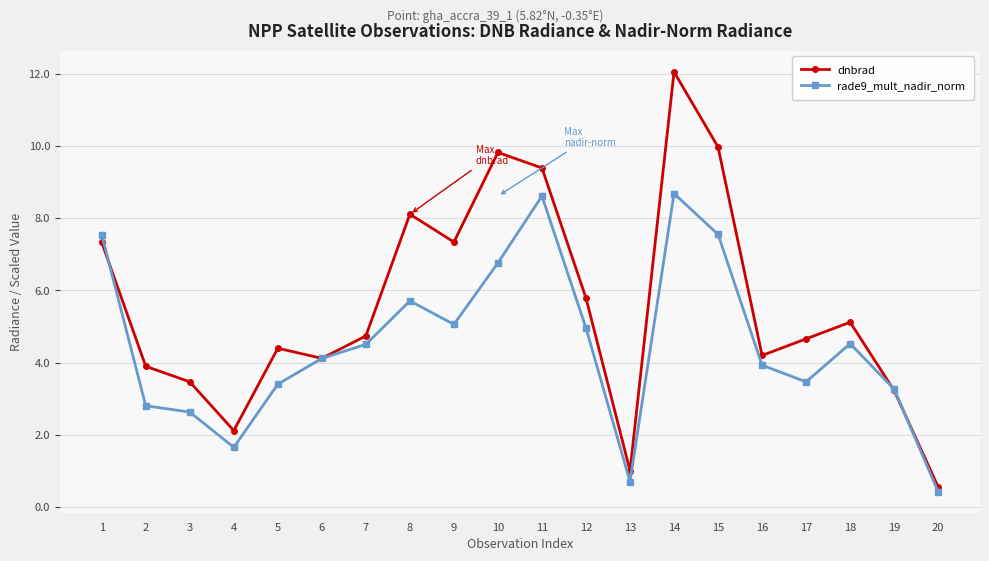

At which label does dnbrad first exceed 4?

1